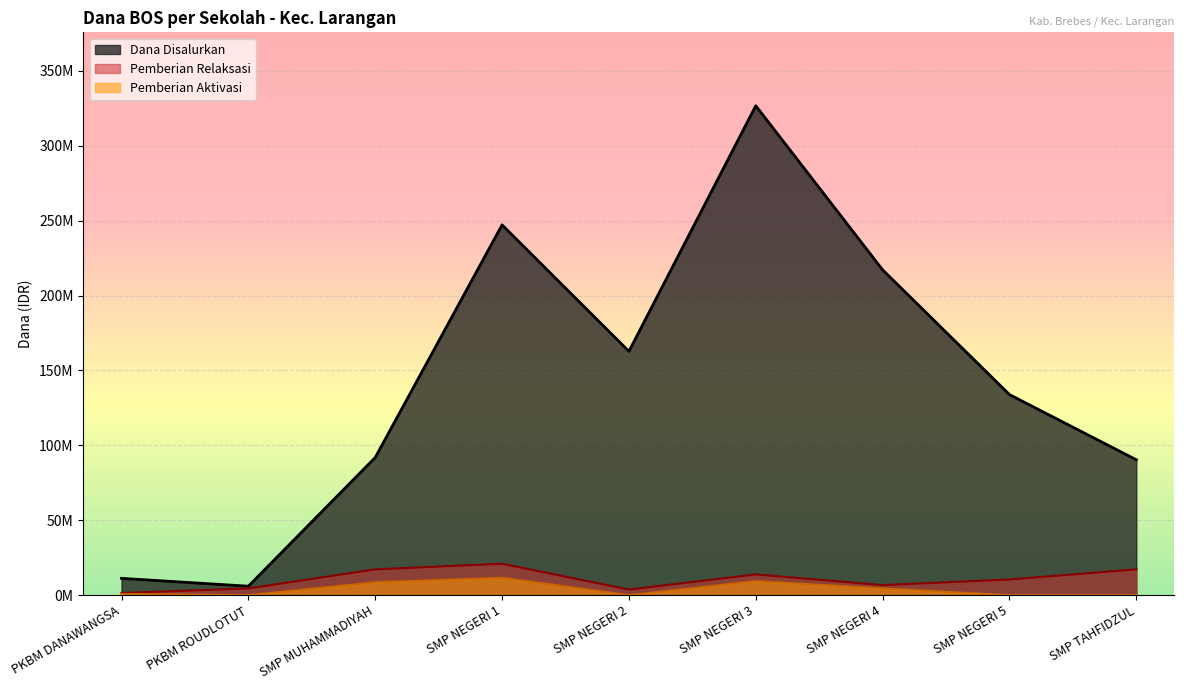

Which series has the largest range (max minus min)?

Dana Disalurkan